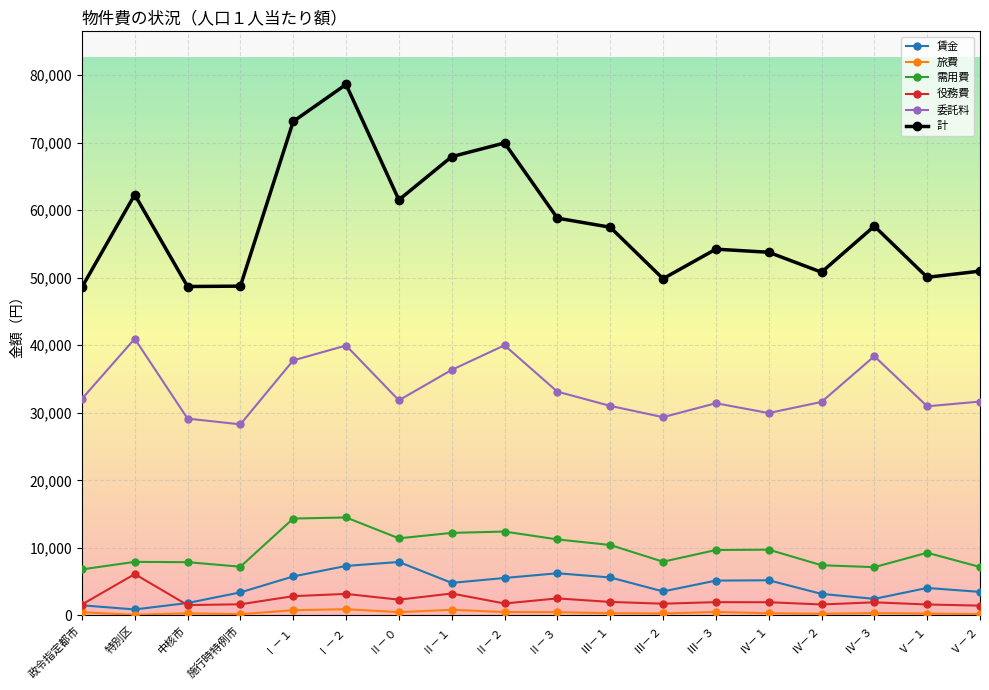

Rank the series by their maximum value, from lowest to highest.

旅費, 役務費, 賃金, 需用費, 委託料, 計